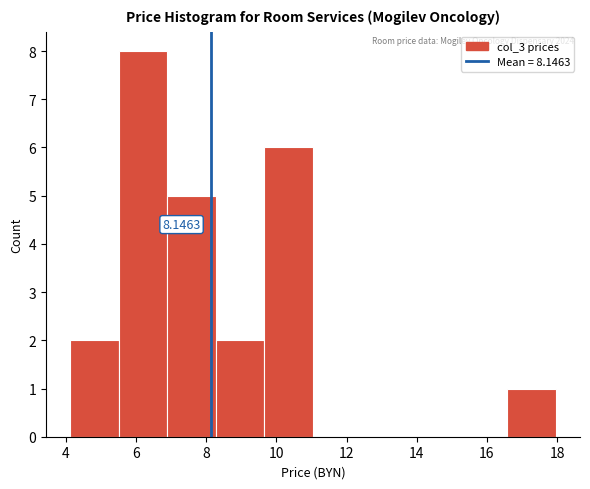

Over which range of the x-axis is the bar tallest?

5.6 to 6.8